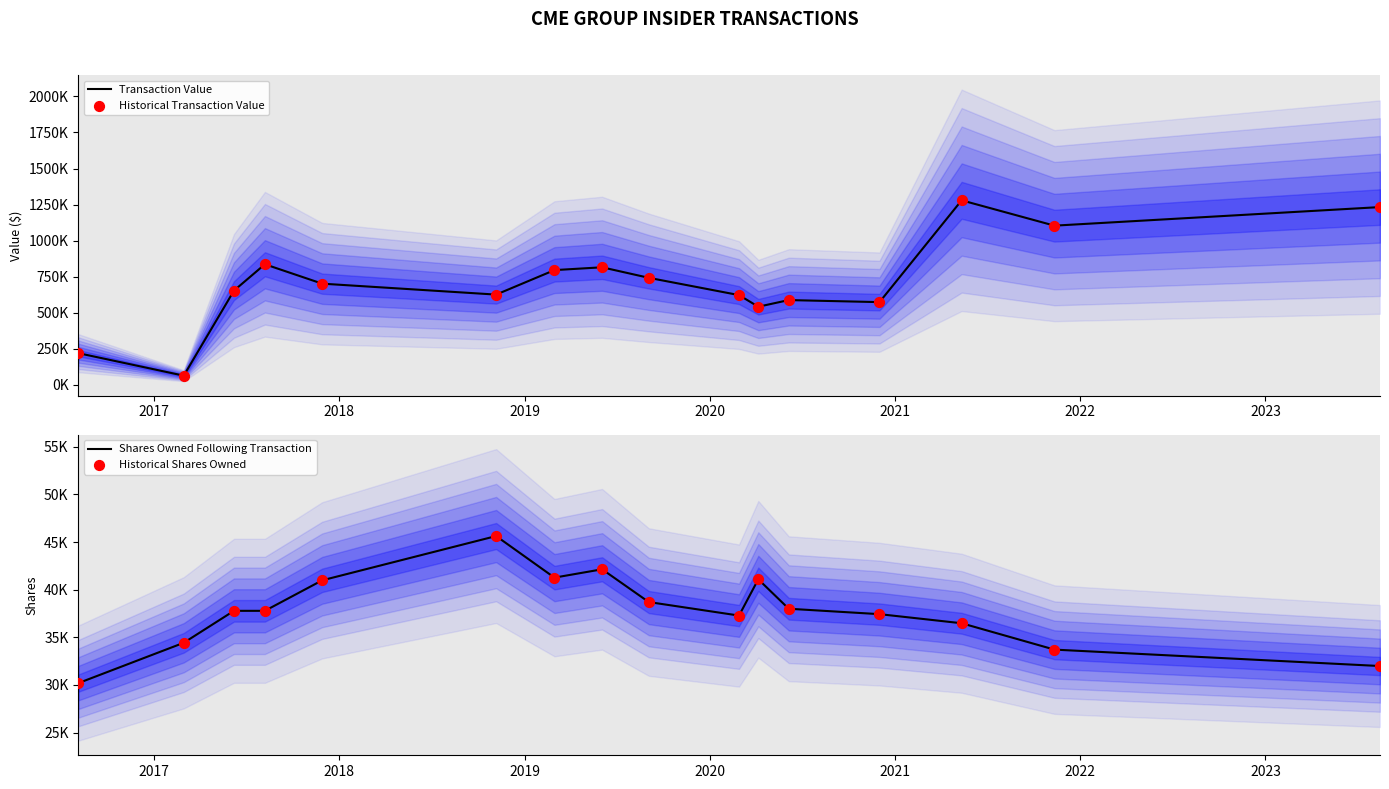

What are all the series names shown in the legend?

Transaction Value, Historical Transaction Value, Shares Owned Following Transaction, Historical Shares Owned